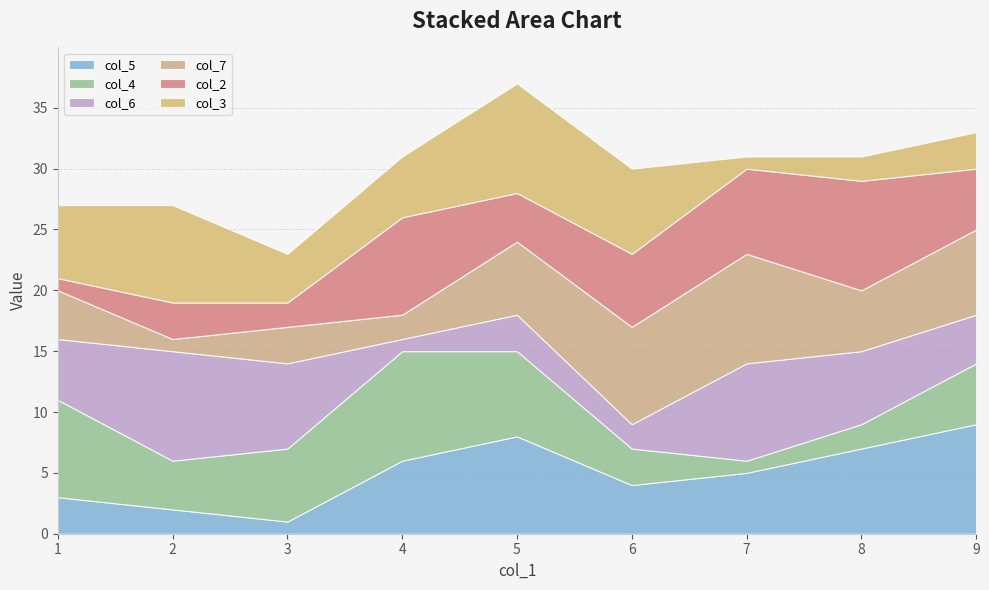

What is the total value across all series at 3?

23